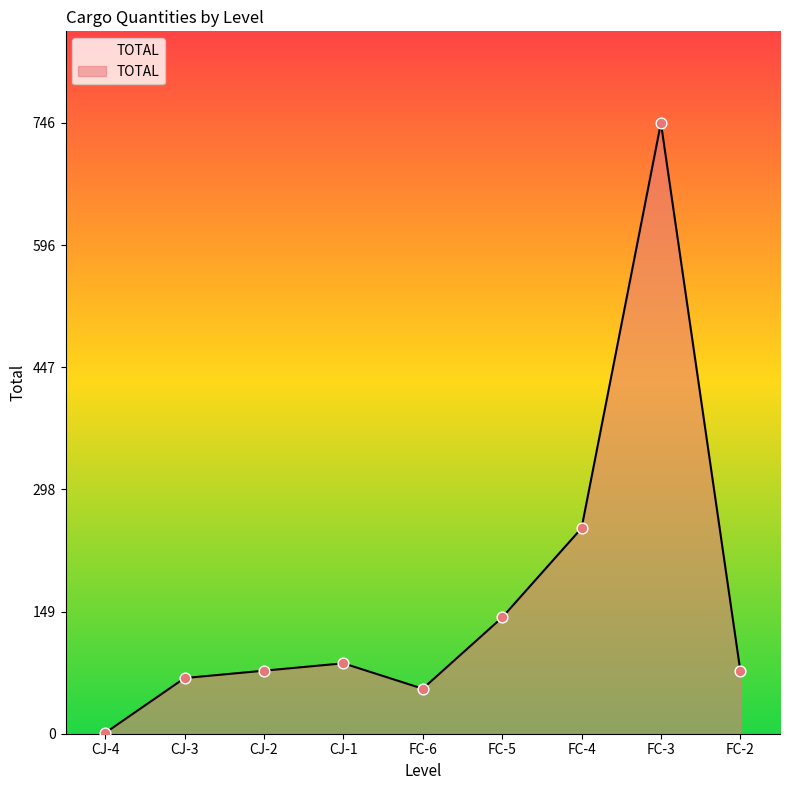

What is the change in value from CJ-4 to FC-6?

+54